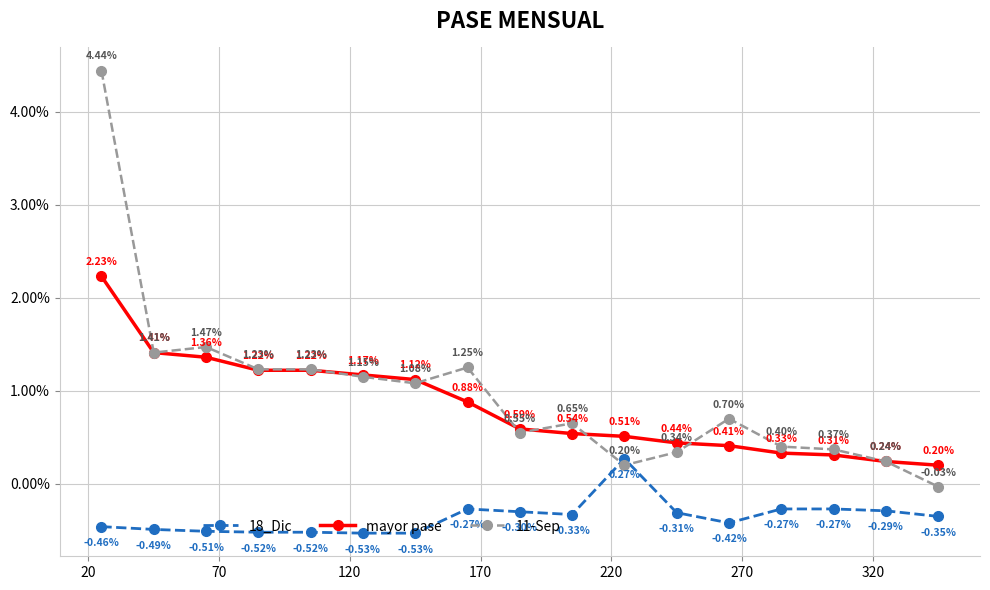

How many times do 18_Dic and 11-Sep cross each other?

2